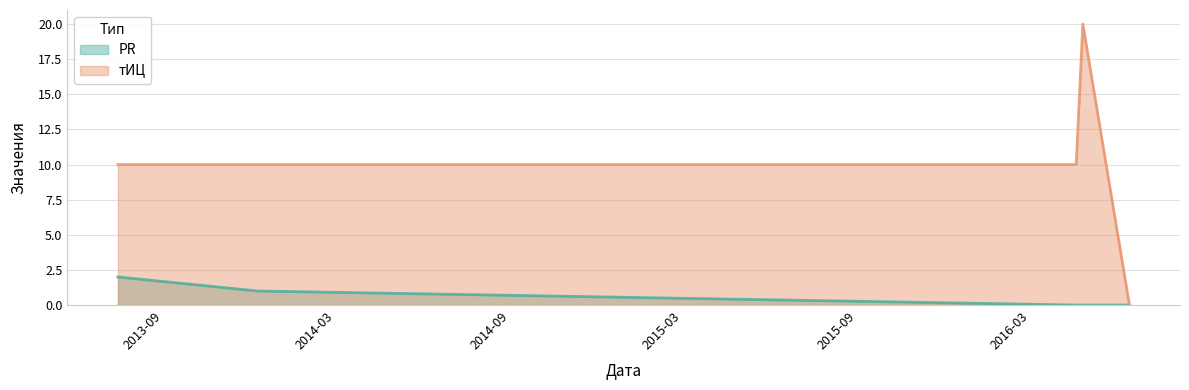

What is the total value across all series at 2016-04-18?

10